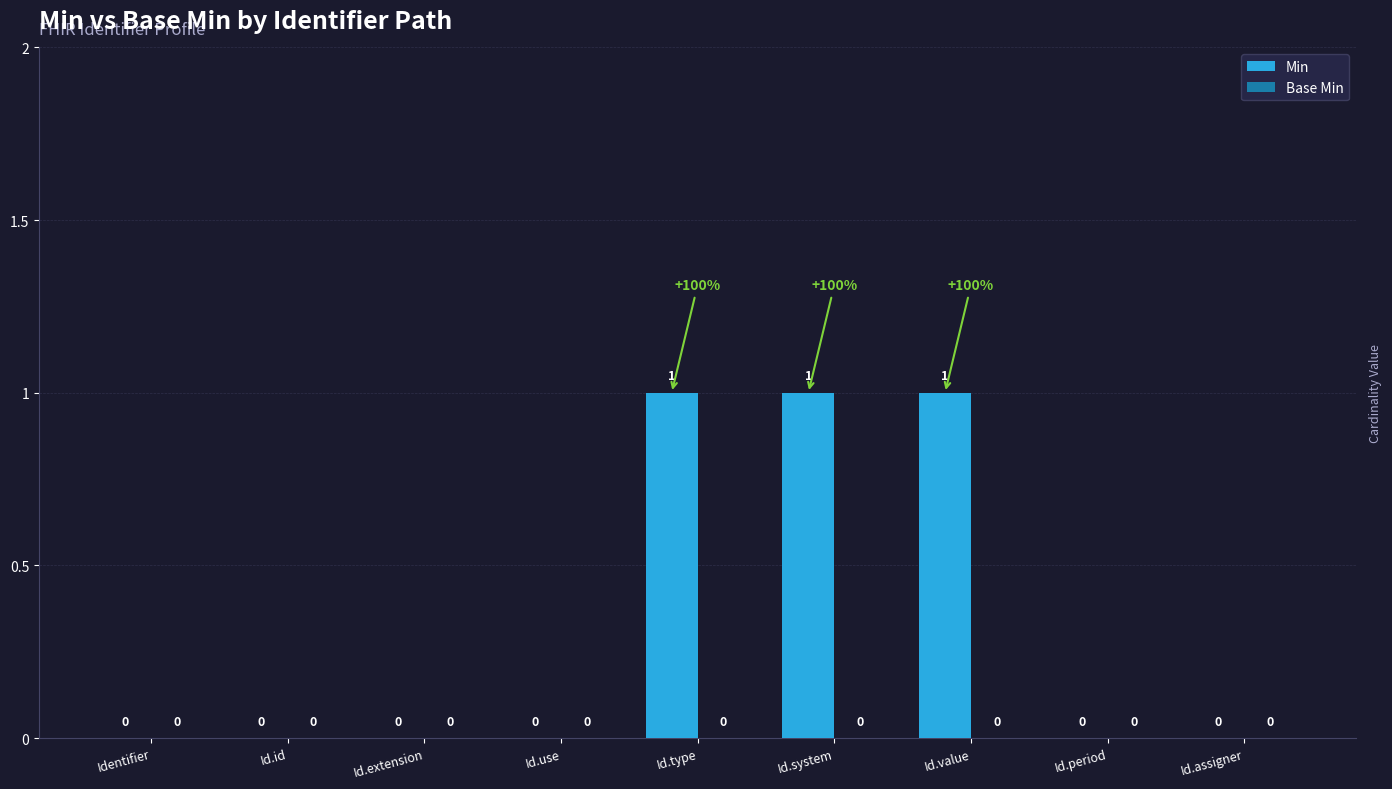

How many categories are shown in the chart?

9